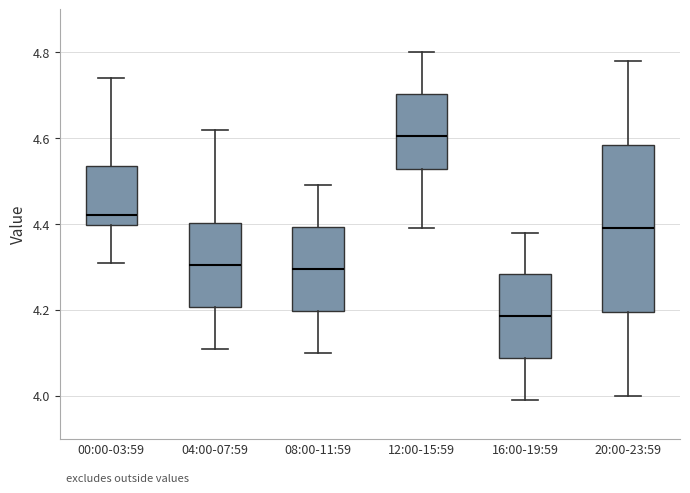

Which box is the tallest, from its lower edge to its upper edge?

20:00-23:59